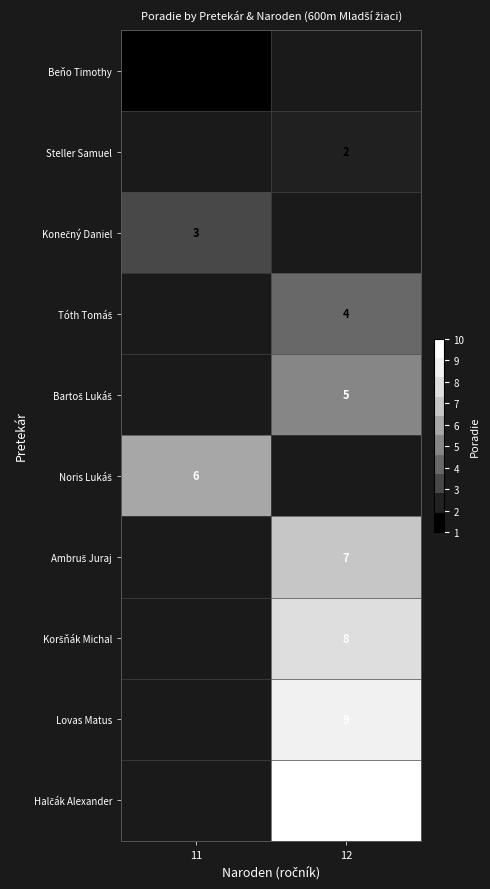

At how many categories does at least one series exceed 6?

1